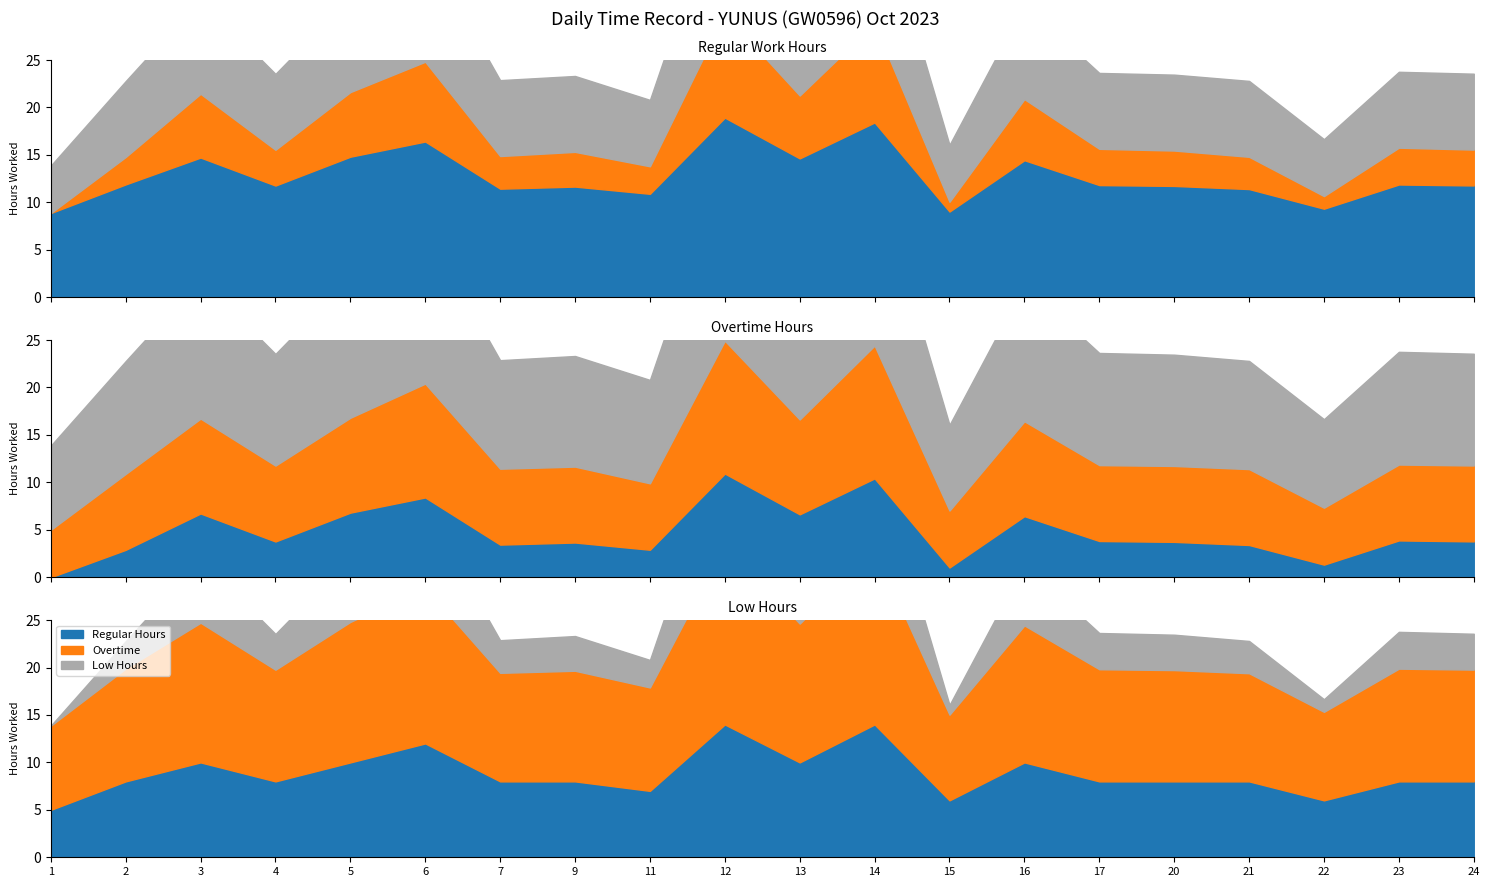

Which series changed the most between 2 and 5?

Overtime